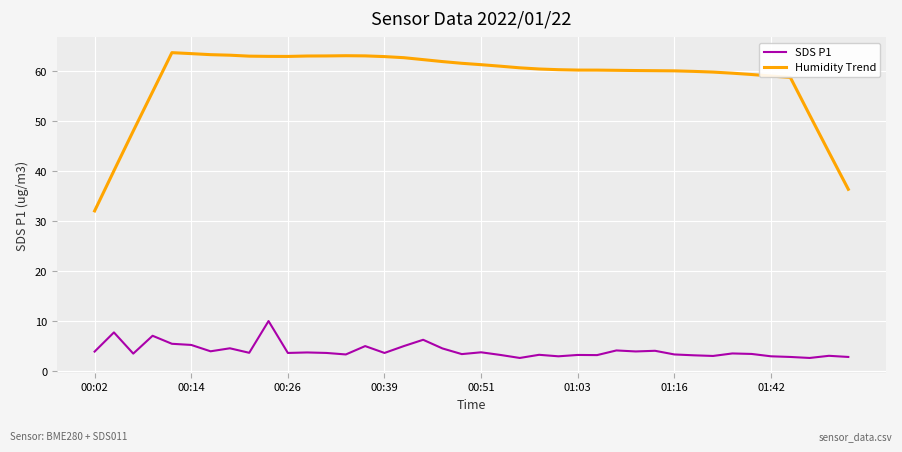

Which series has the largest total across all categories?

Humidity Trend